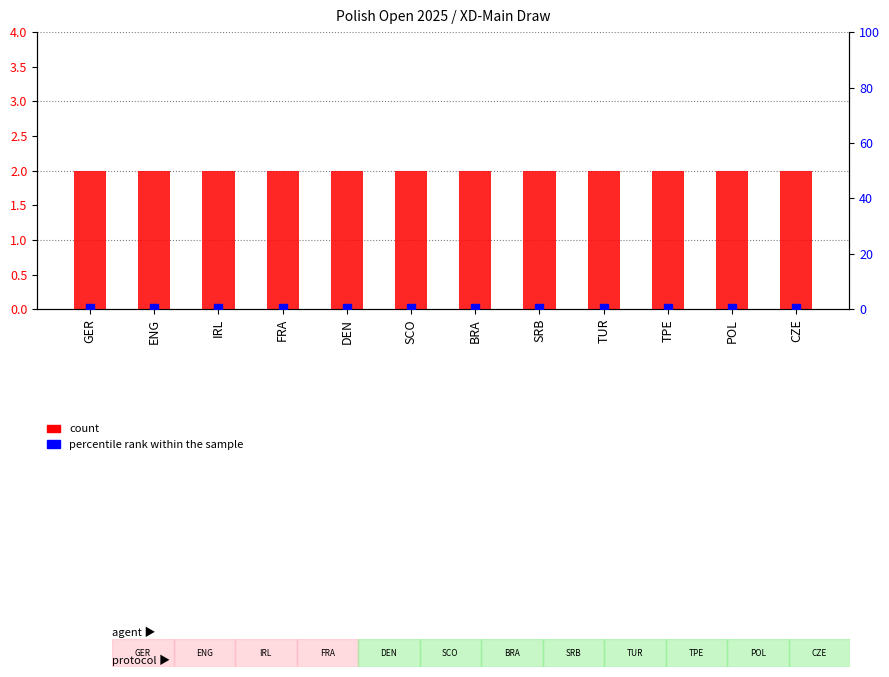

At which category is the sum across all series the highest?

GER